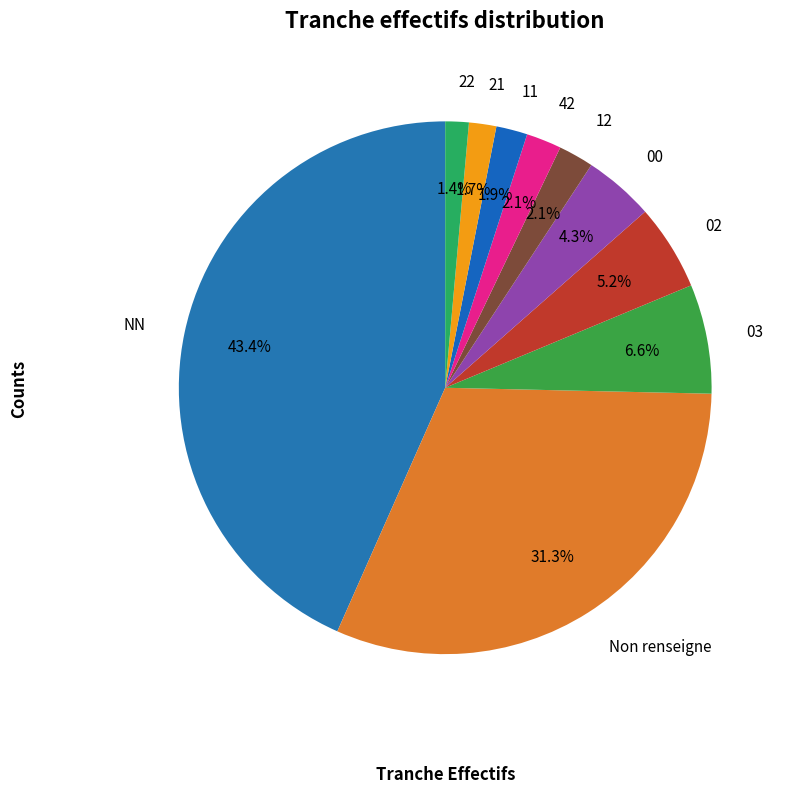

Which has a higher value, 03 or 42?

03